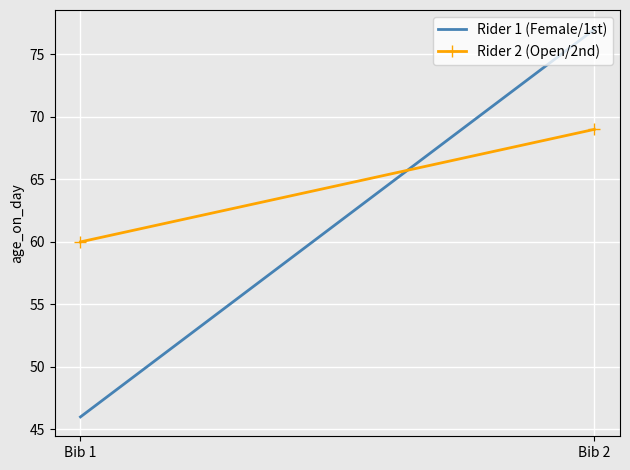

What is the sum of all Rider 1 (Female/1st) values?

123